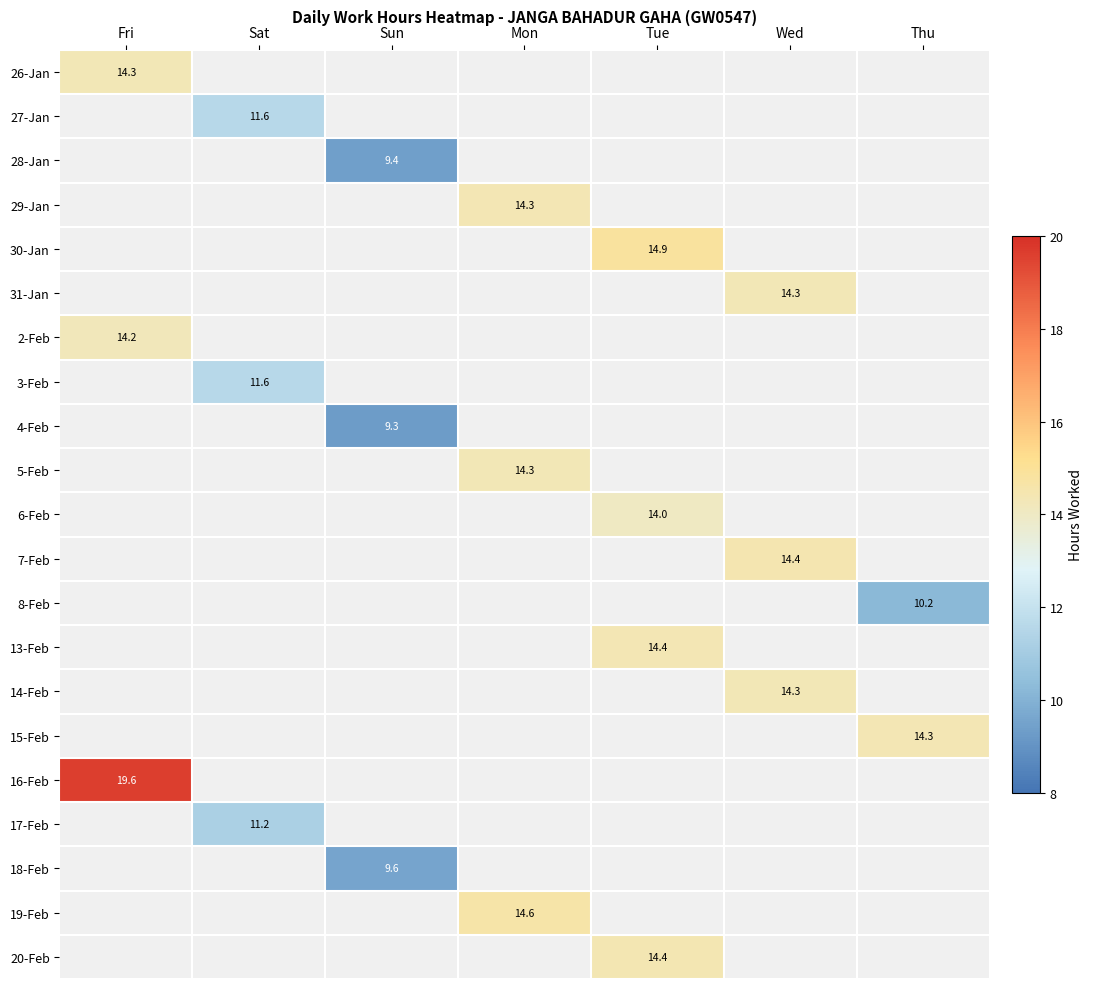

What is the minimum value shown in the chart?

9.3